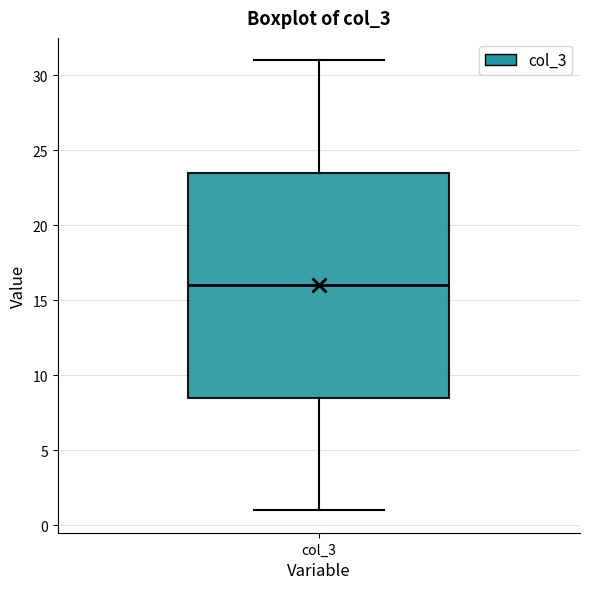

Read this box plot against the y-axis: the position of the median line, the range covered by the box, and the ends of both whiskers. The values are not printed on the chart, so give them approximately, as read against the axis.

median 16.0, box 8.5 to 23.5, whiskers 1.0 to 31.0